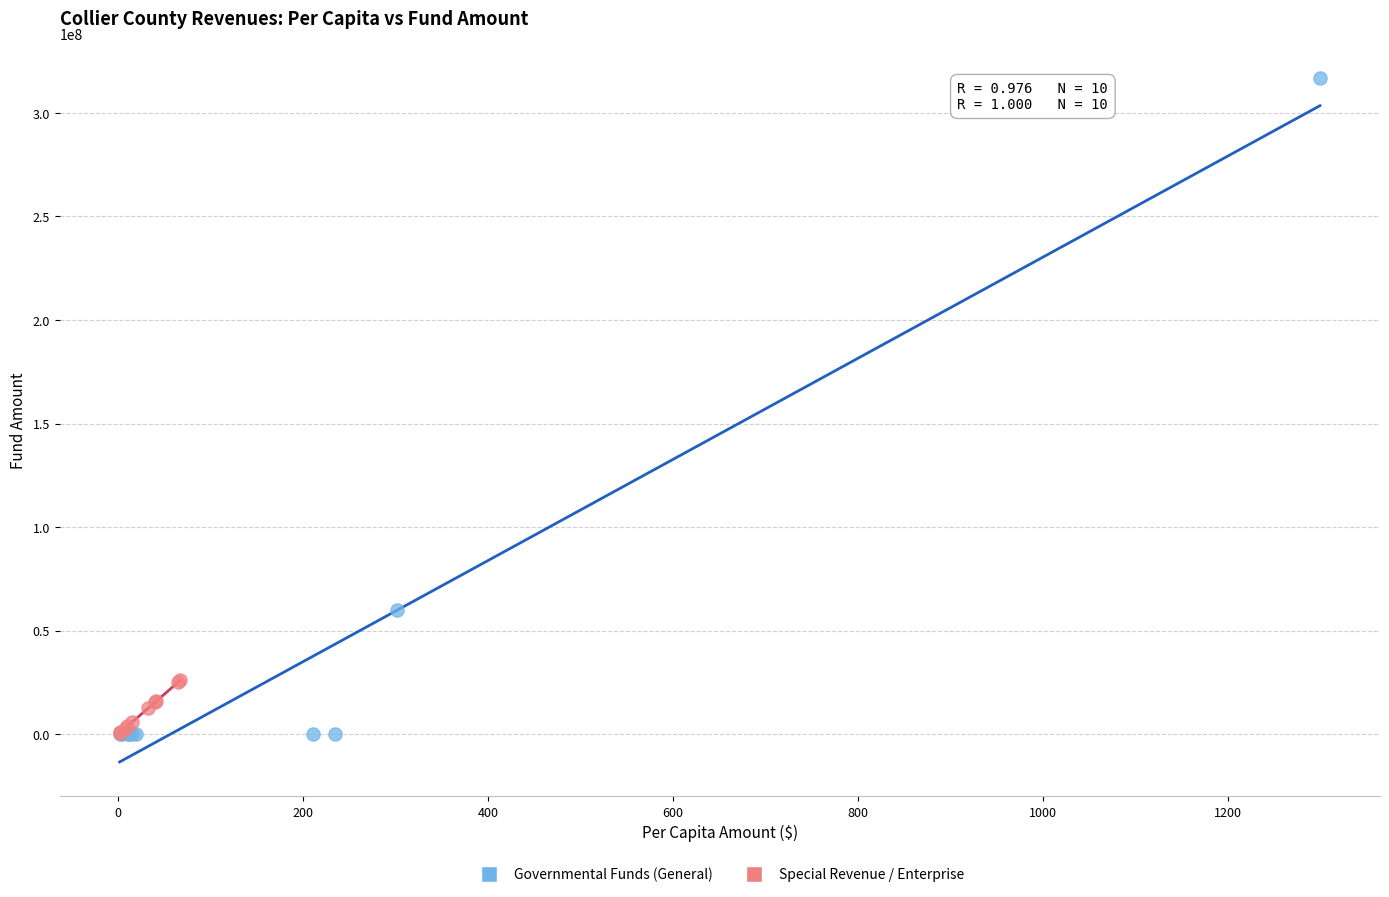

Which series contains the highest Y value?

Governmental Funds (General)